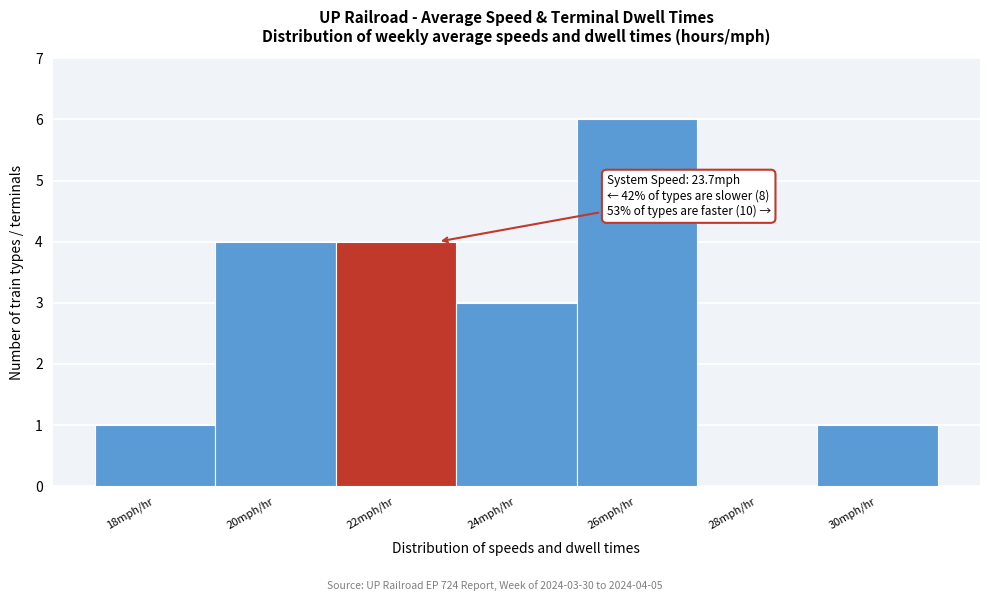

Reading left to right, transcribe all the data shown in this chart.

18mph/hr=1	20mph/hr=4	22mph/hr=4	24mph/hr=3	26mph/hr=6	28mph/hr=0	30mph/hr=1